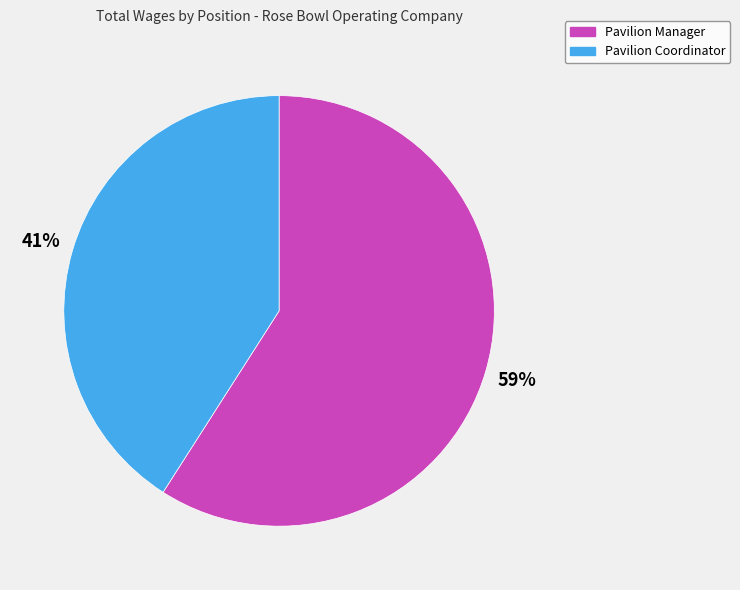

Is it true that Pavilion Coordinator is 53% of the pie?

False